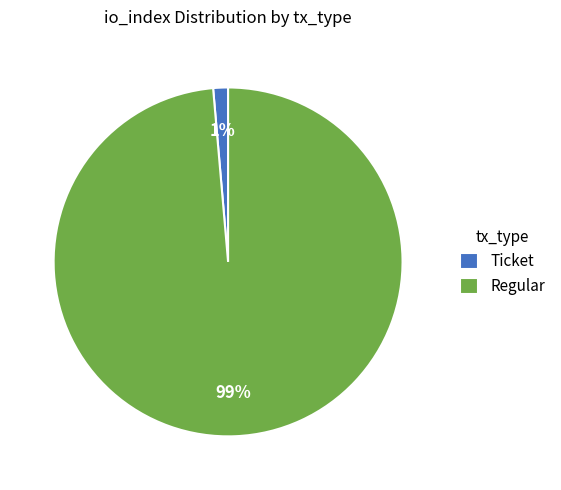

What is the largest slice in the pie chart?

Regular